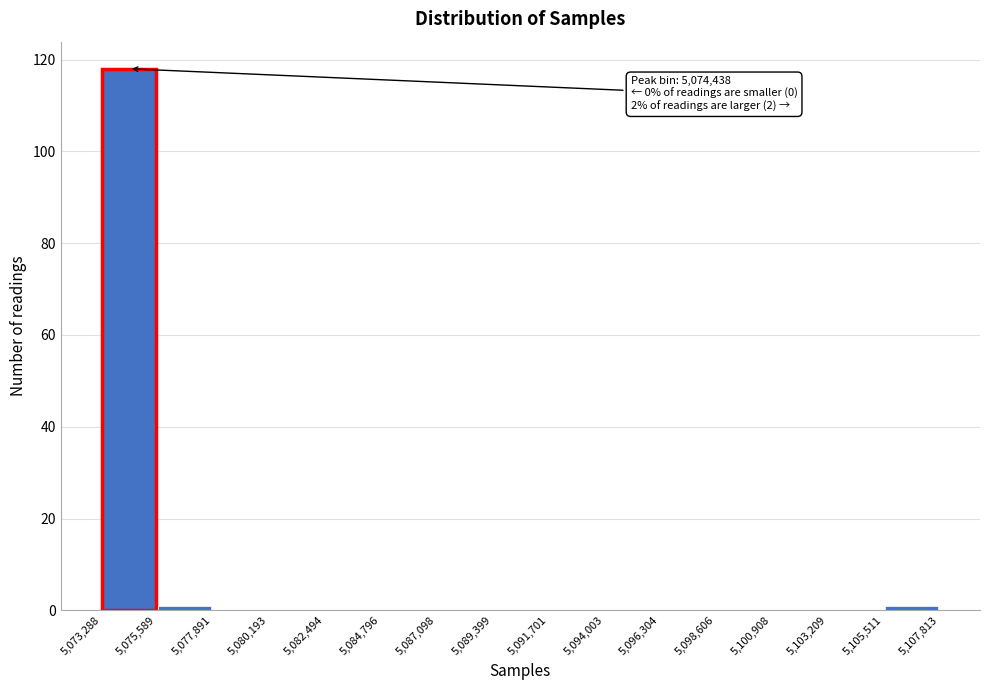

Over which range of the x-axis is the bar tallest?

5,073,288 to 5,075,589